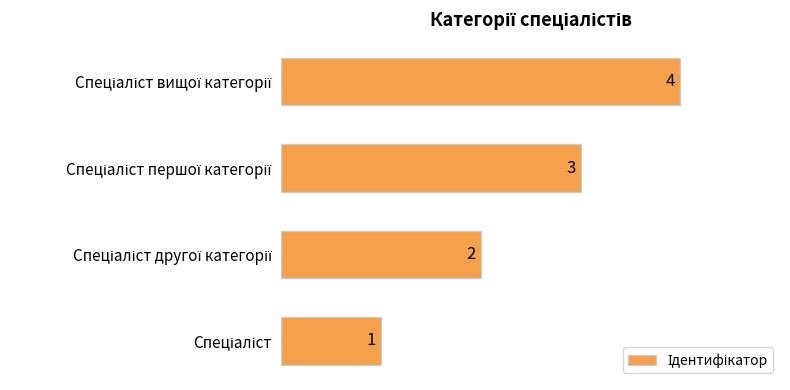

What is the maximum value shown in the chart?

4